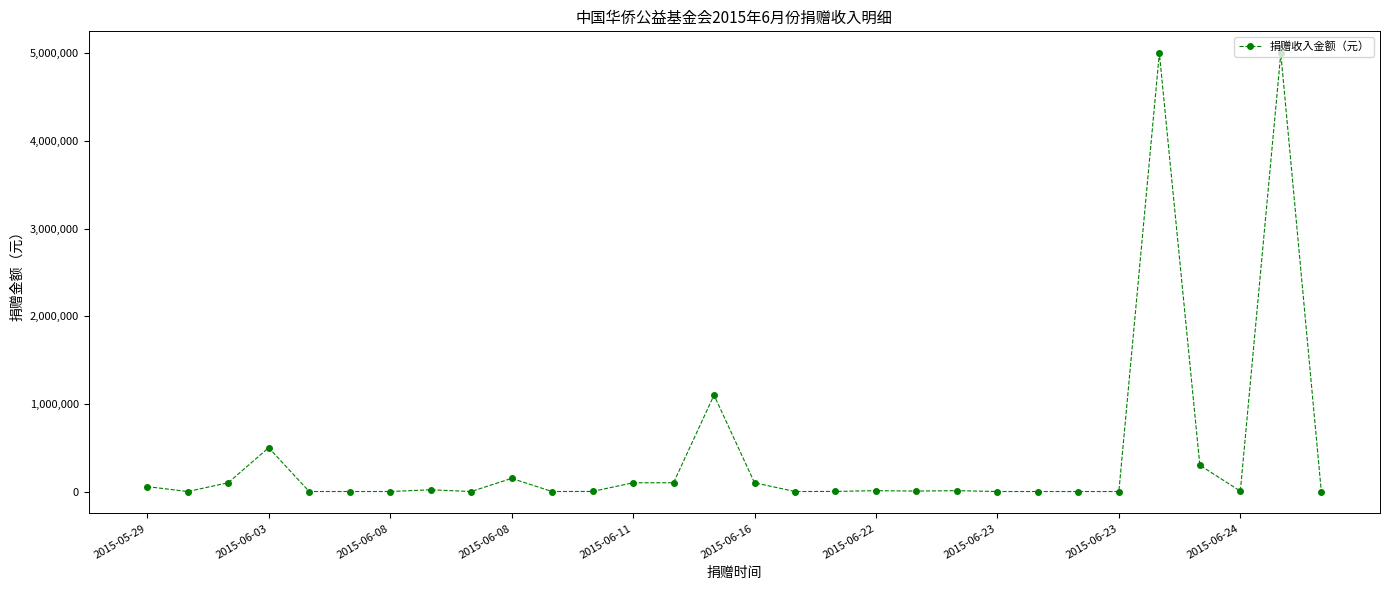

What is the maximum value shown in the chart?

5000000.0